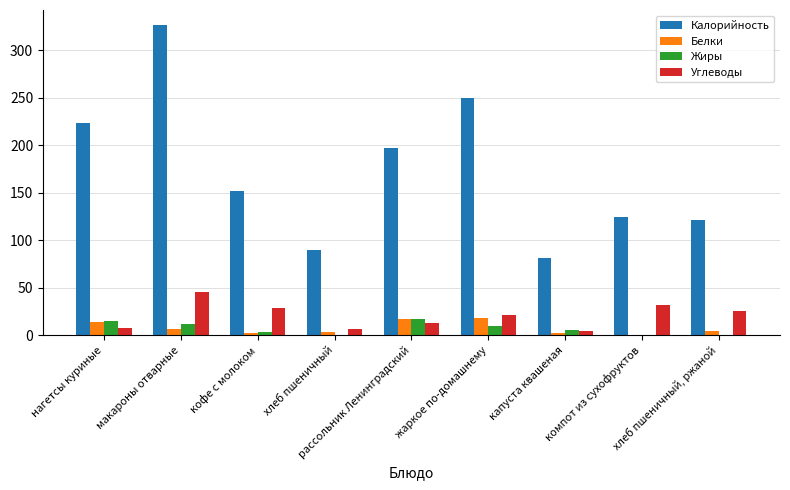

What is the highest value of the Белки series?

17.8